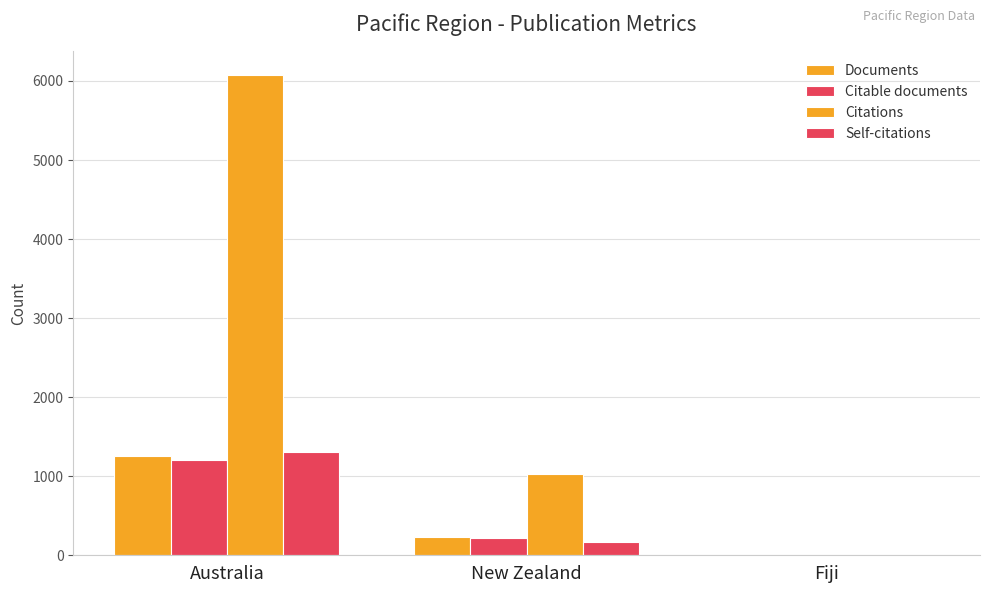

How many categories are shown in the chart?

3